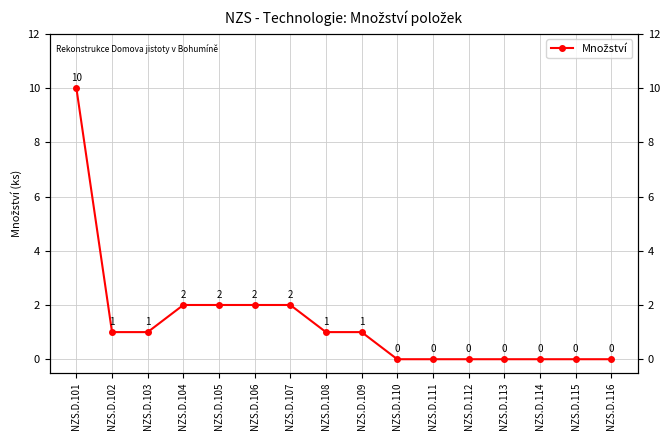

Is this an area chart (filled region under the line)?

No